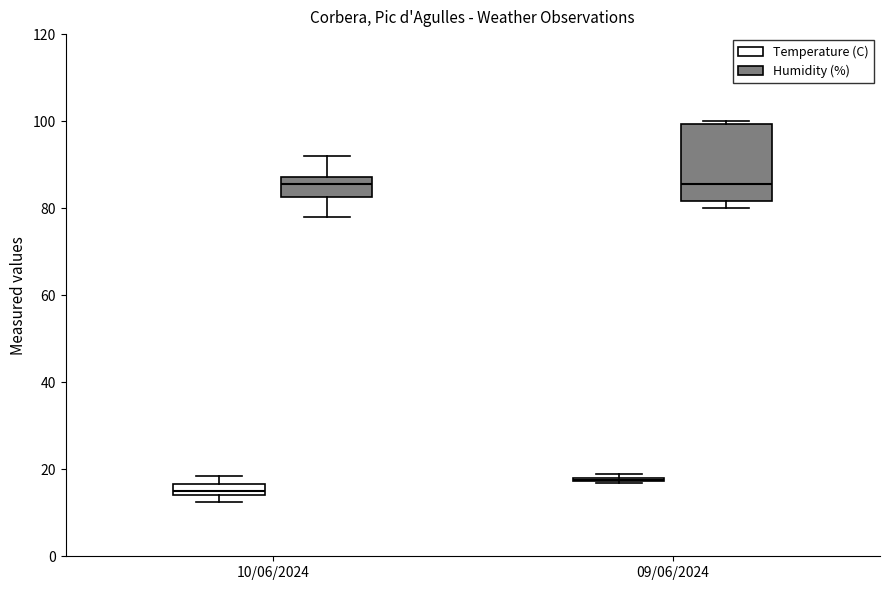

Which box is the tallest, from its lower edge to its upper edge?

09/06/2024 (Humidity (%))